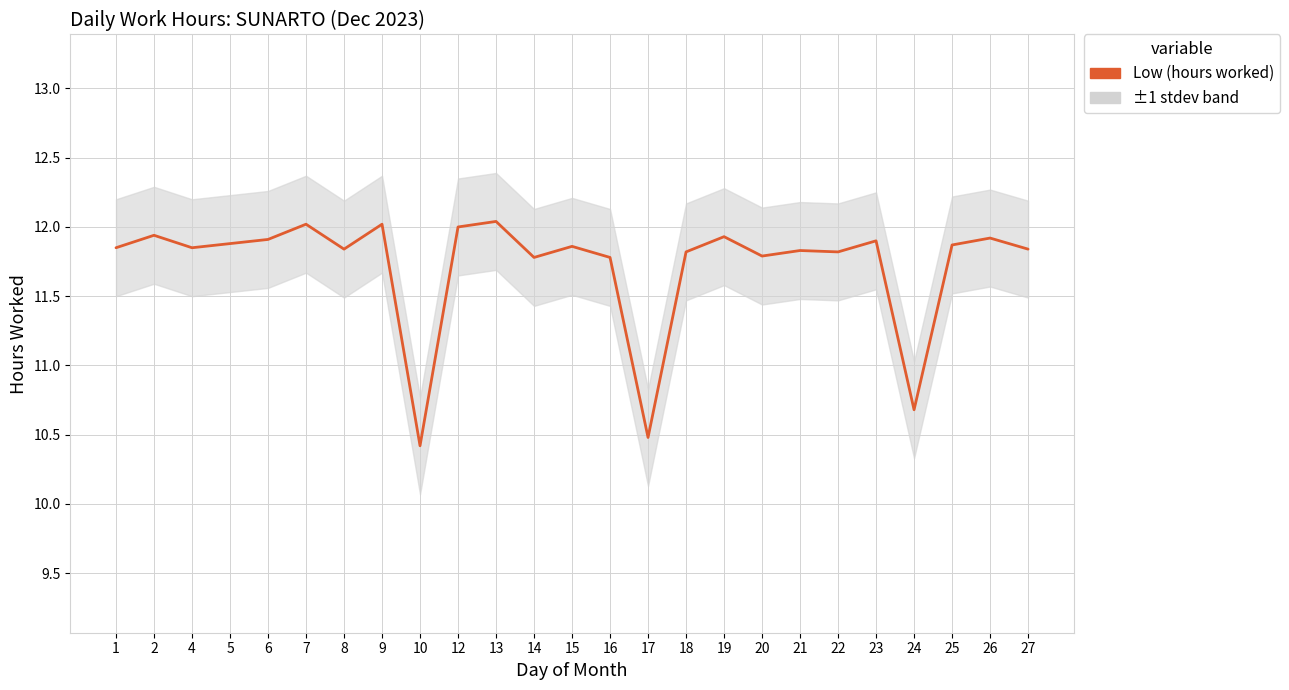

Approximately how many times larger is the value at 27 compared to 1?

1.0